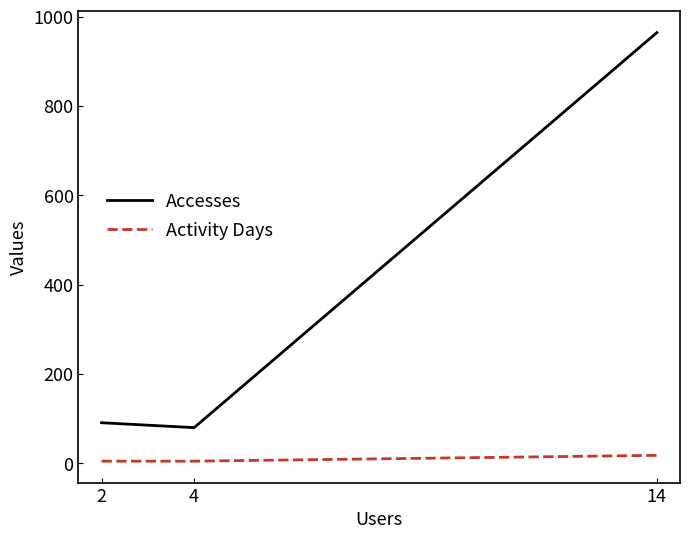

Which series has the largest range (max minus min)?

Accesses